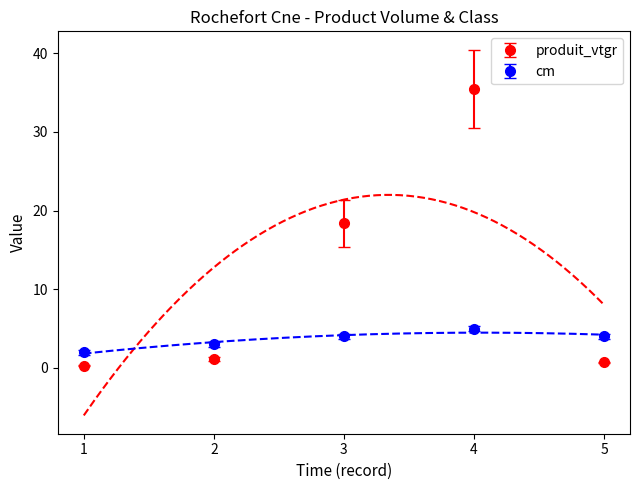

The cm series shows 4.0 at 3. True or false?

True